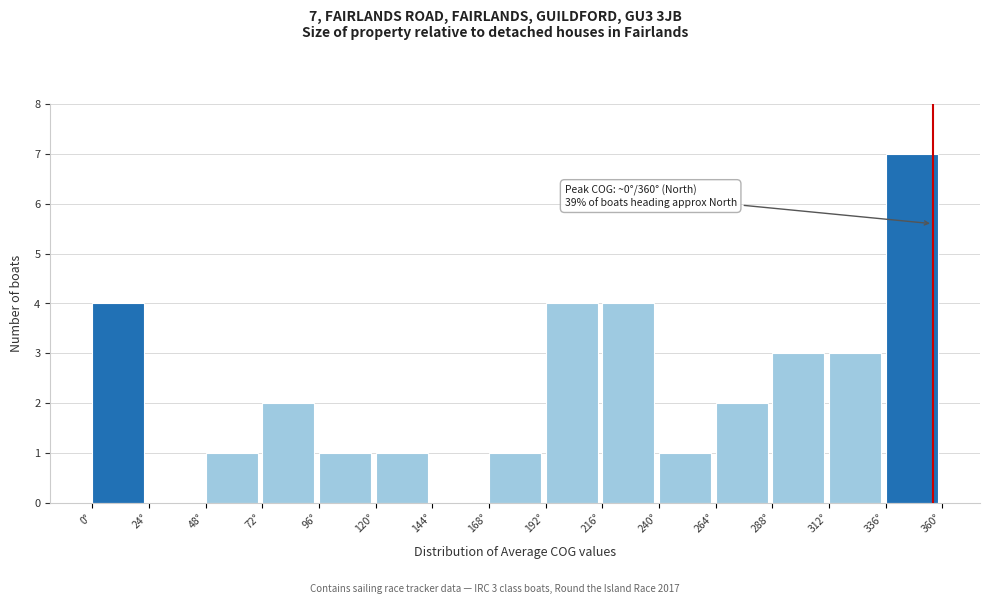

Which range on the x-axis has the tallest bar?

336 to 360